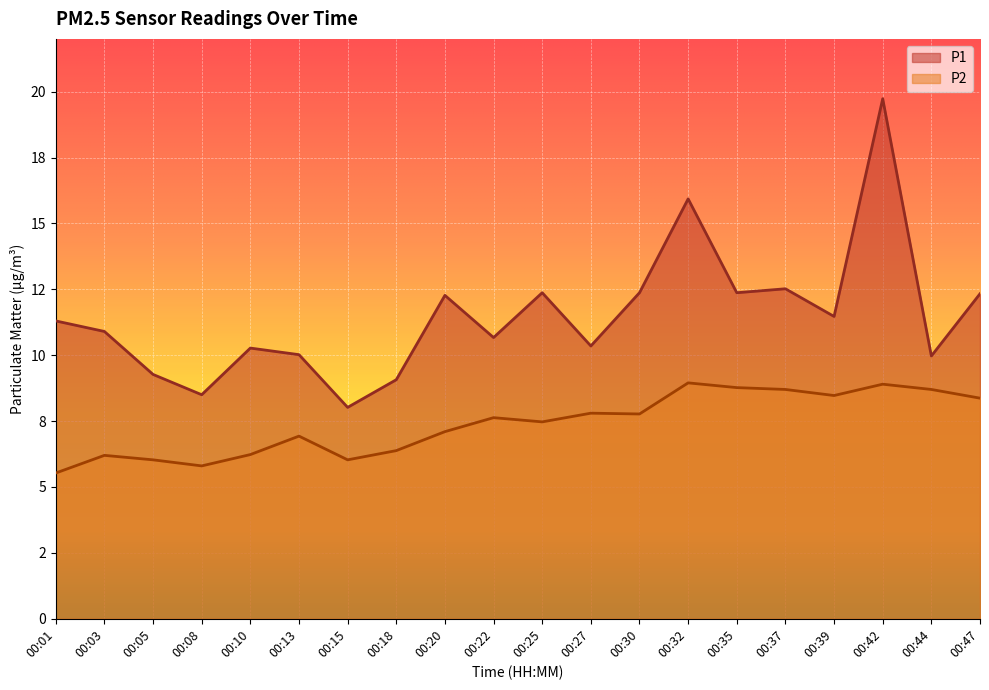

True or false: P2 and P1 intersect in this chart.

False